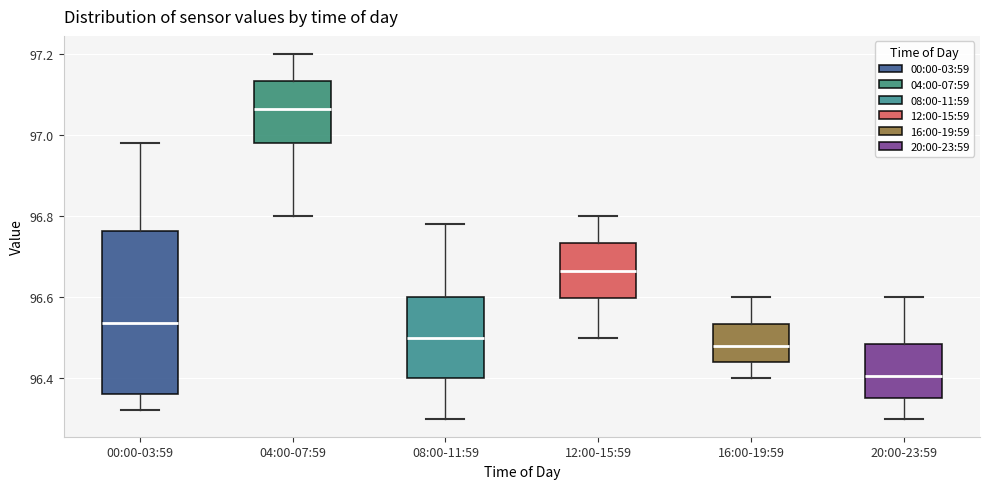

Which box is the tallest, from its lower edge to its upper edge?

00:00-03:59